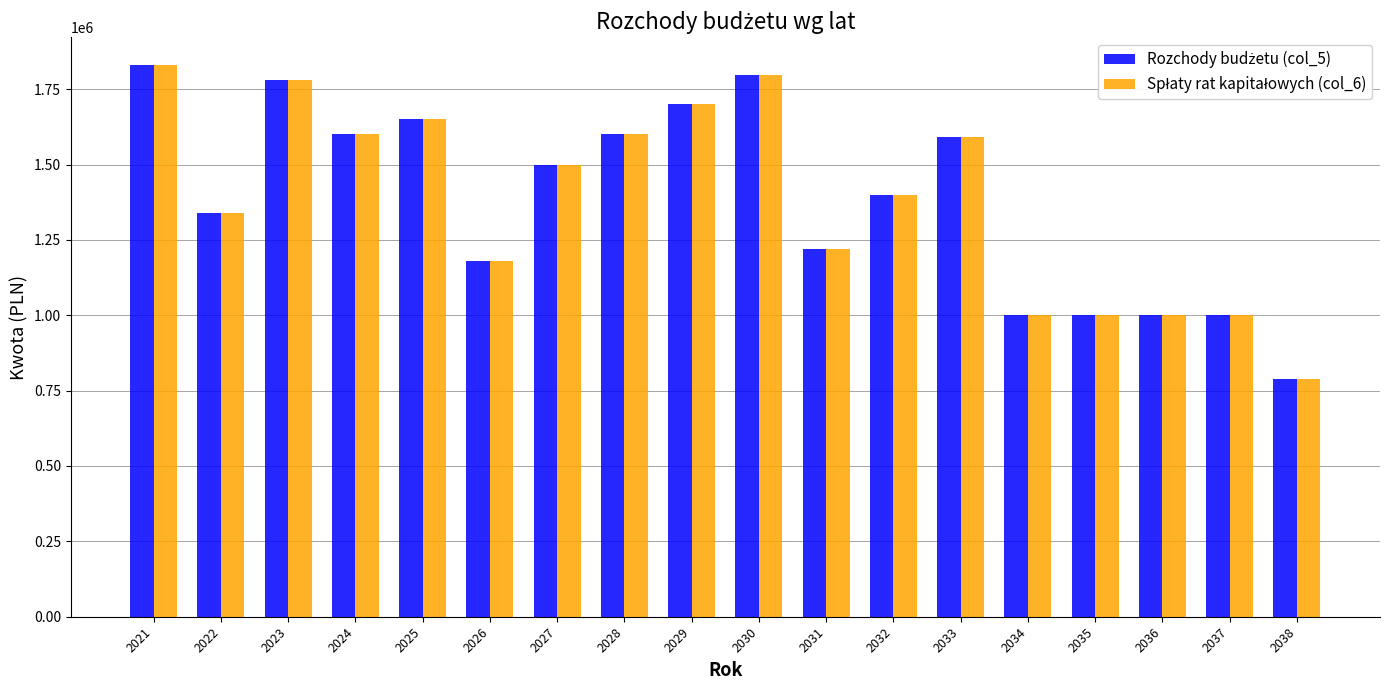

What is the smallest value displayed?

788452.5